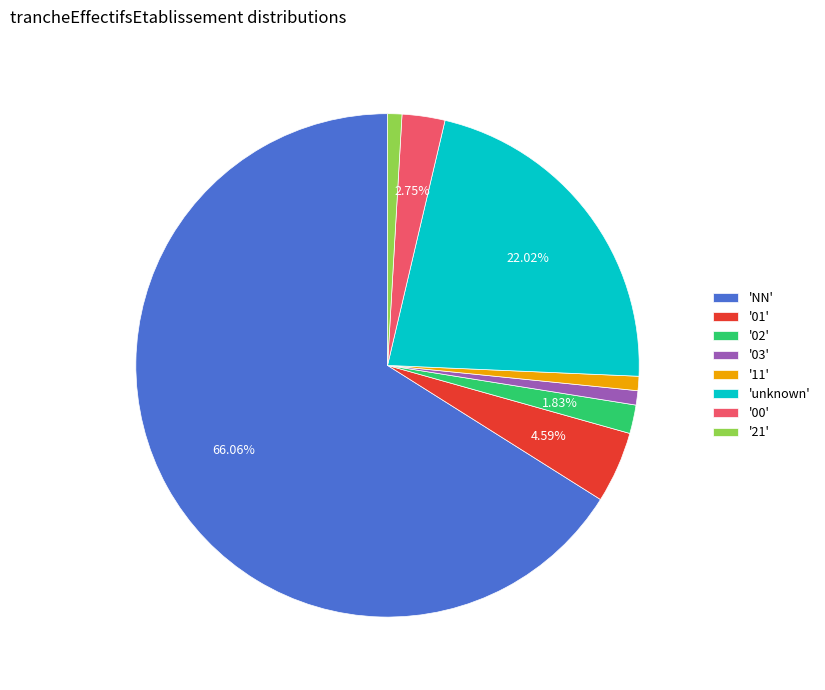

What is the largest slice in the pie chart?

'NN'